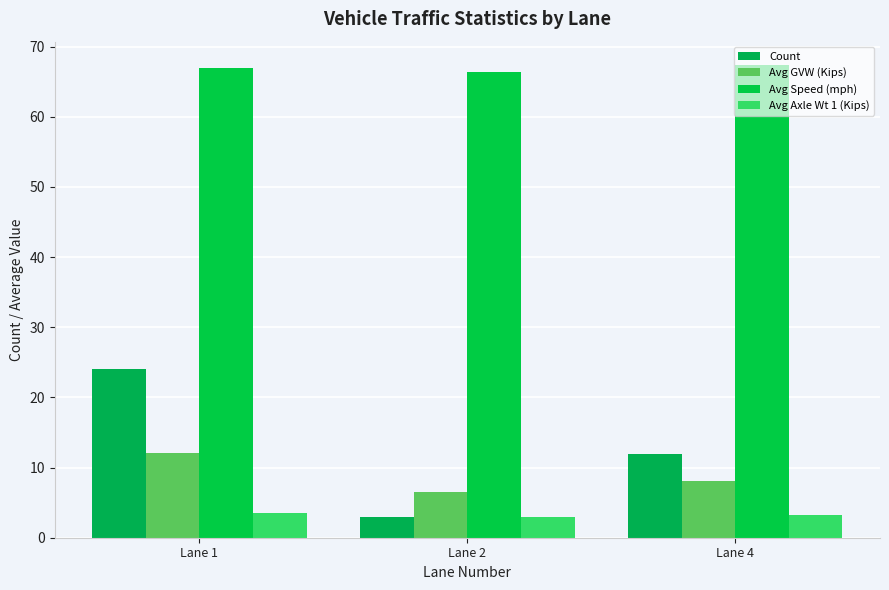

At which label is Avg Speed (mph) closest to 66?

Lane 2